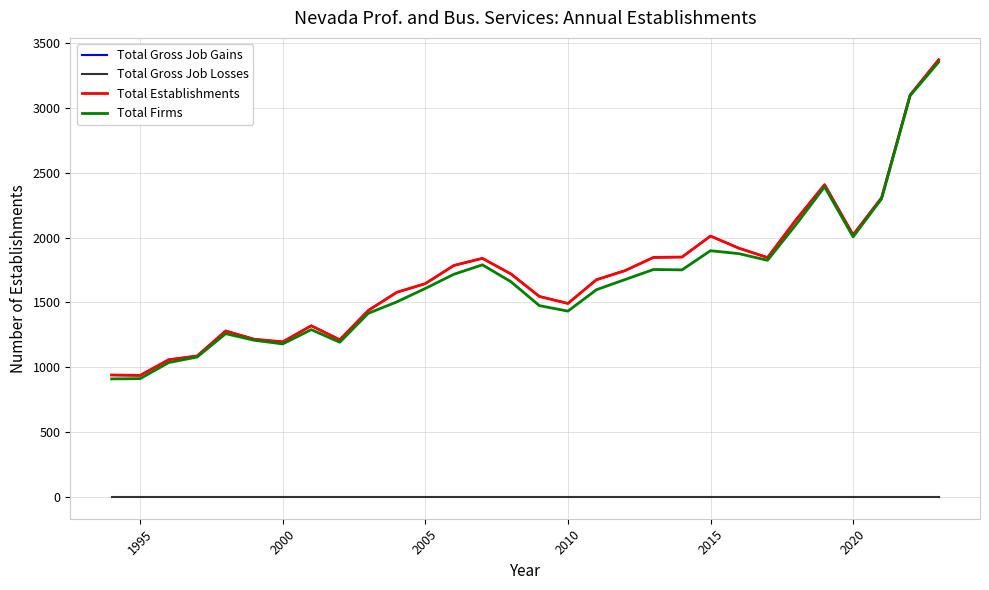

Is this an area chart (filled region under the line)?

No